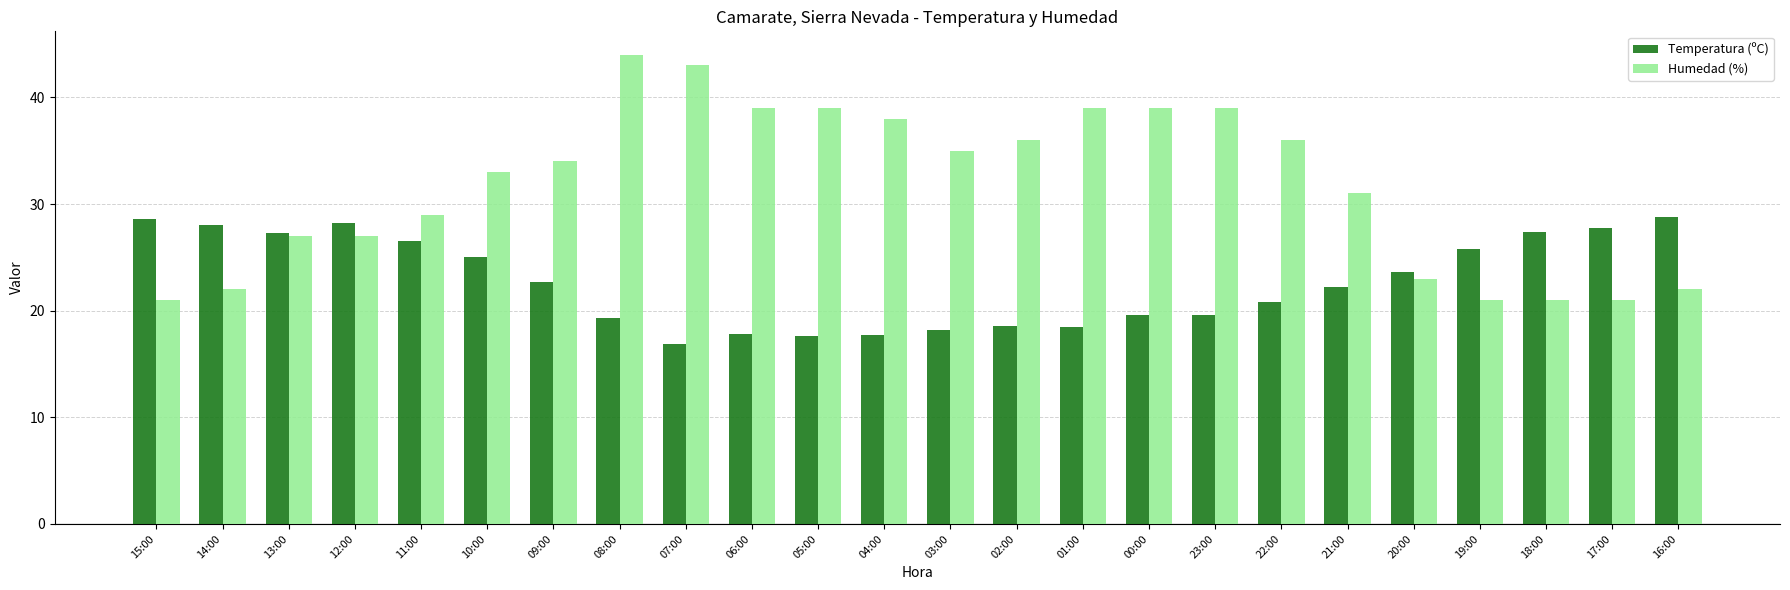

The Humedad (%) series shows 53.6 at 03:00. True or false?

False